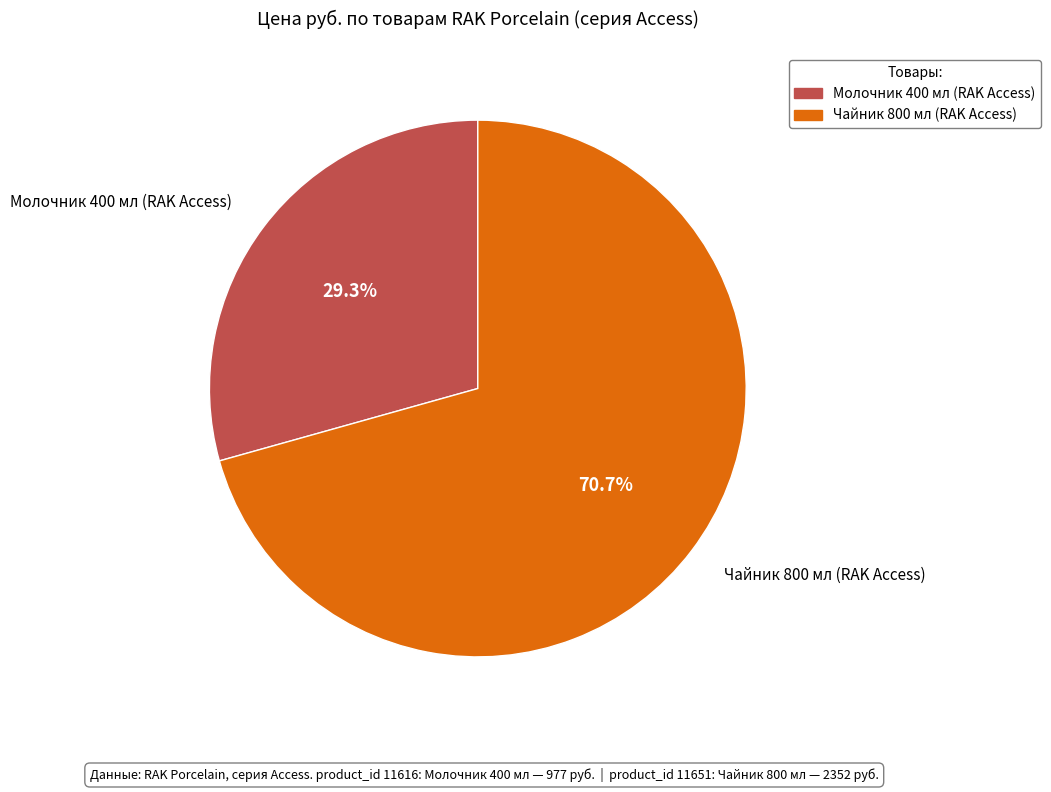

Which category has the smallest portion of the pie?

Молочник 400 мл (RAK Access)